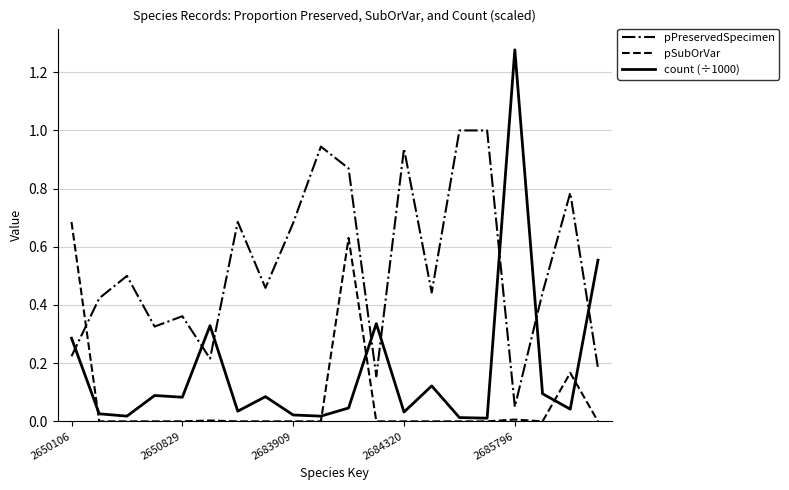

List the series in order of their overall mean, highest first.

pPreservedSpecimen, count (÷1000), pSubOrVar